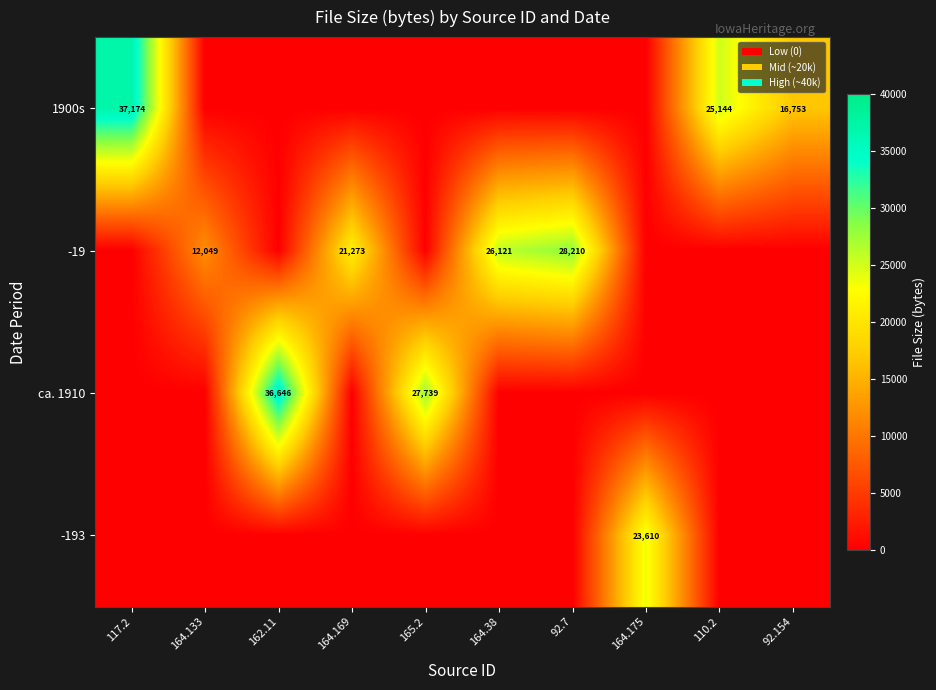

At how many categories does at least one series exceed 28147?

3